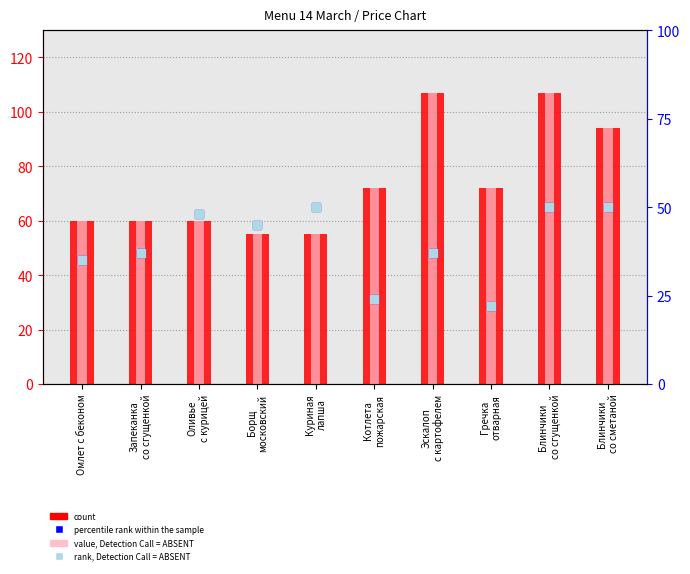

At which category is the sum across all series the highest?

Блинчики
со сгущенкой